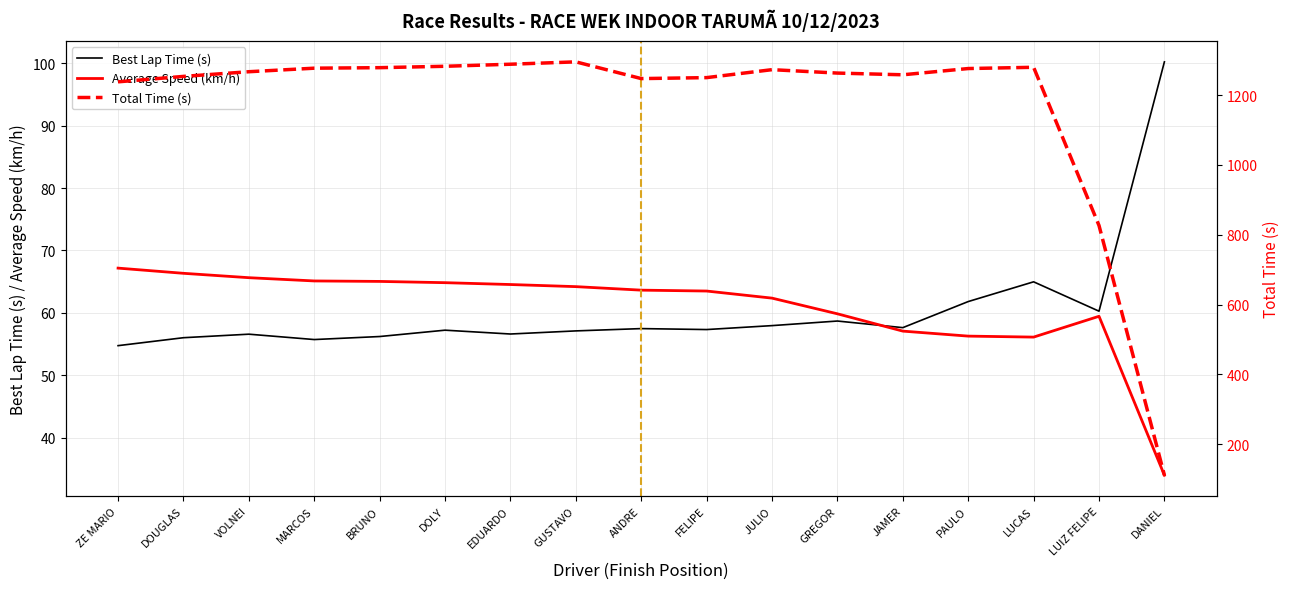

What is the average value of the Average Speed (km/h) series?

60.9